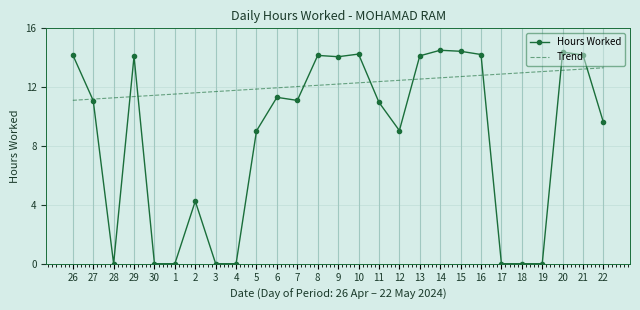

What value does the Trend series have at 5?

11.9